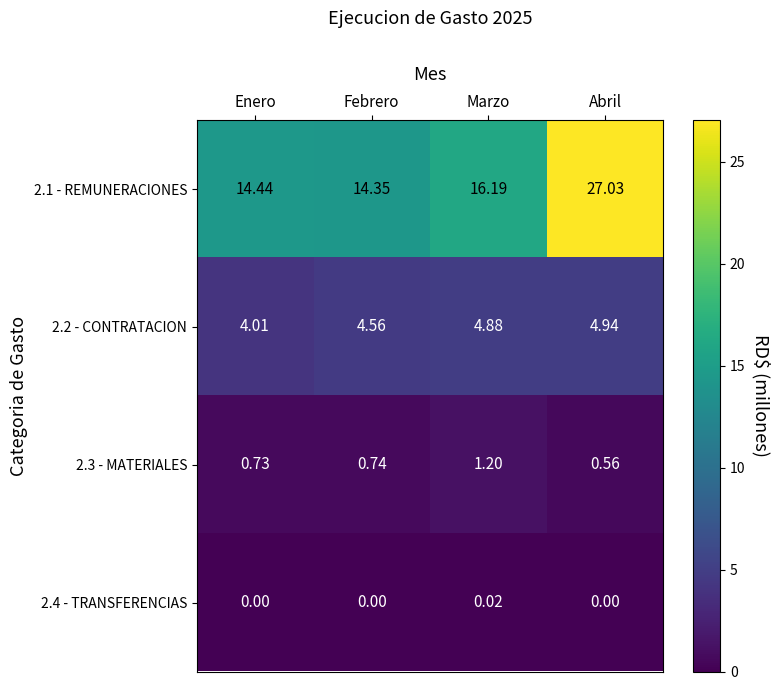

Where is 2.1 - REMUNERACIONES nearest to the value 20?

Marzo